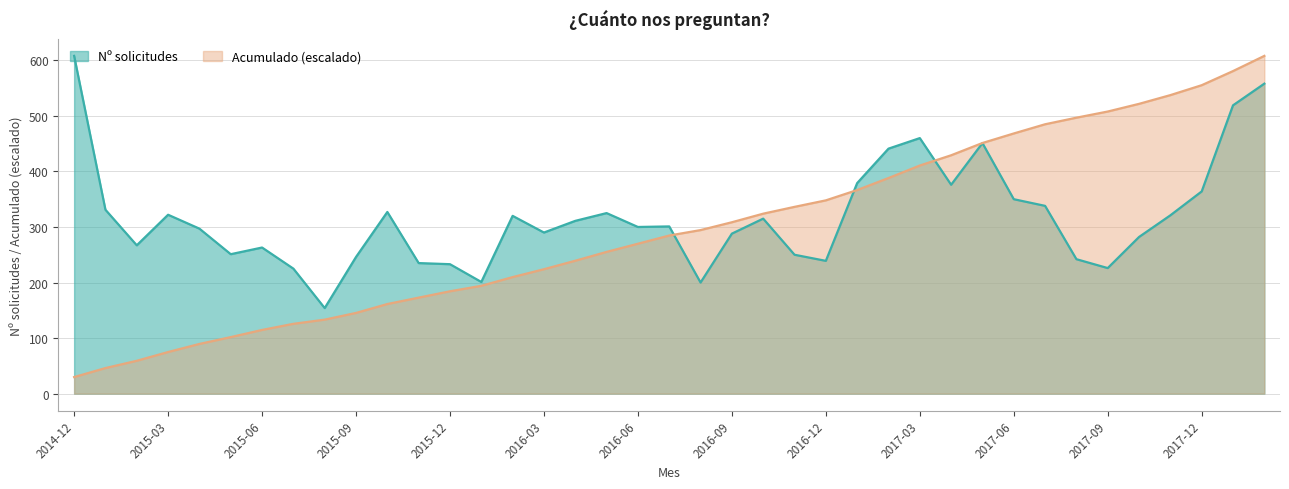

What position from the left is 2016-07?

20